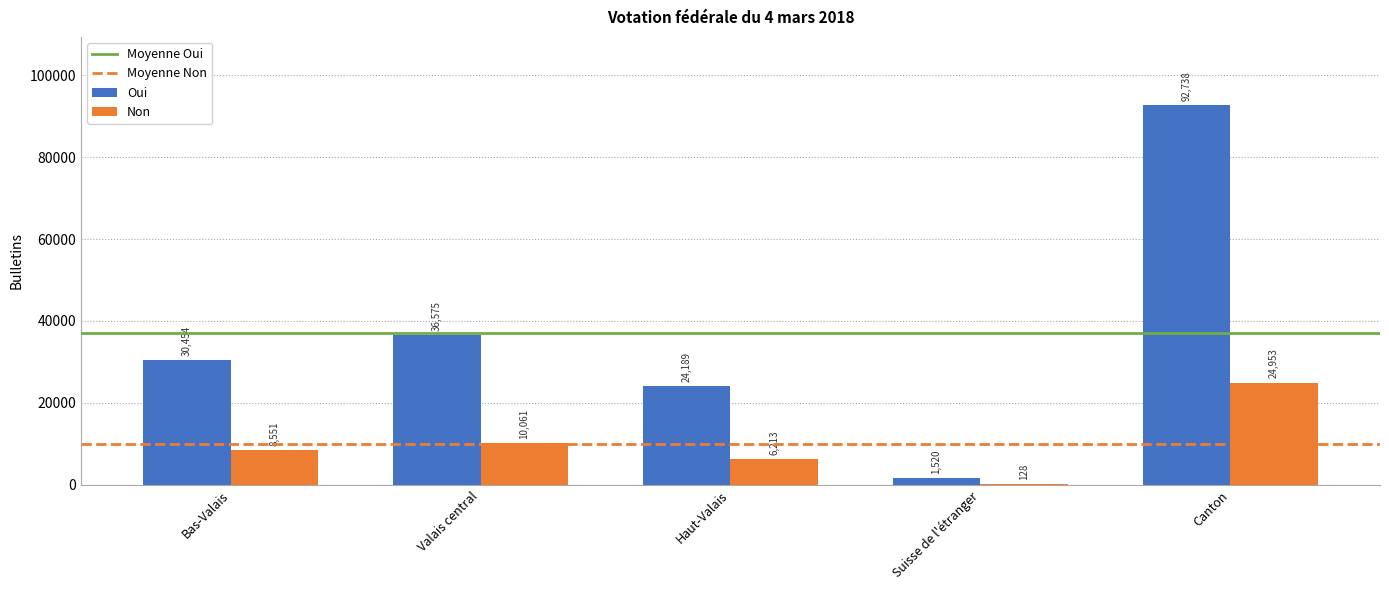

Which label corresponds to the largest value in the chart?

Canton